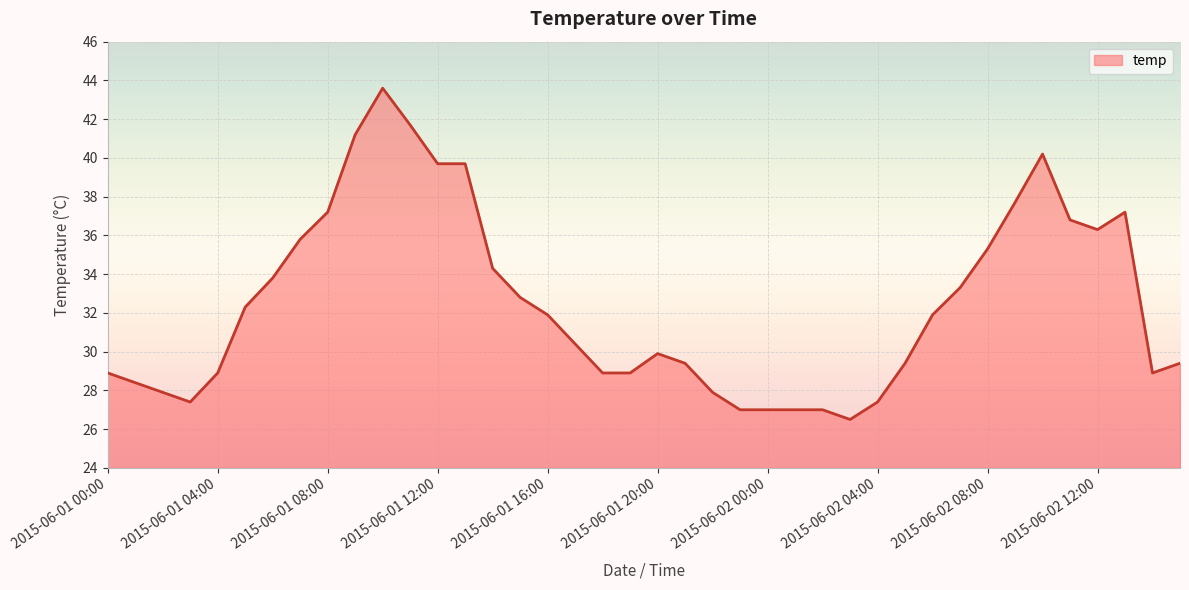

True or false: the data has more than 0 interior local peaks.

True